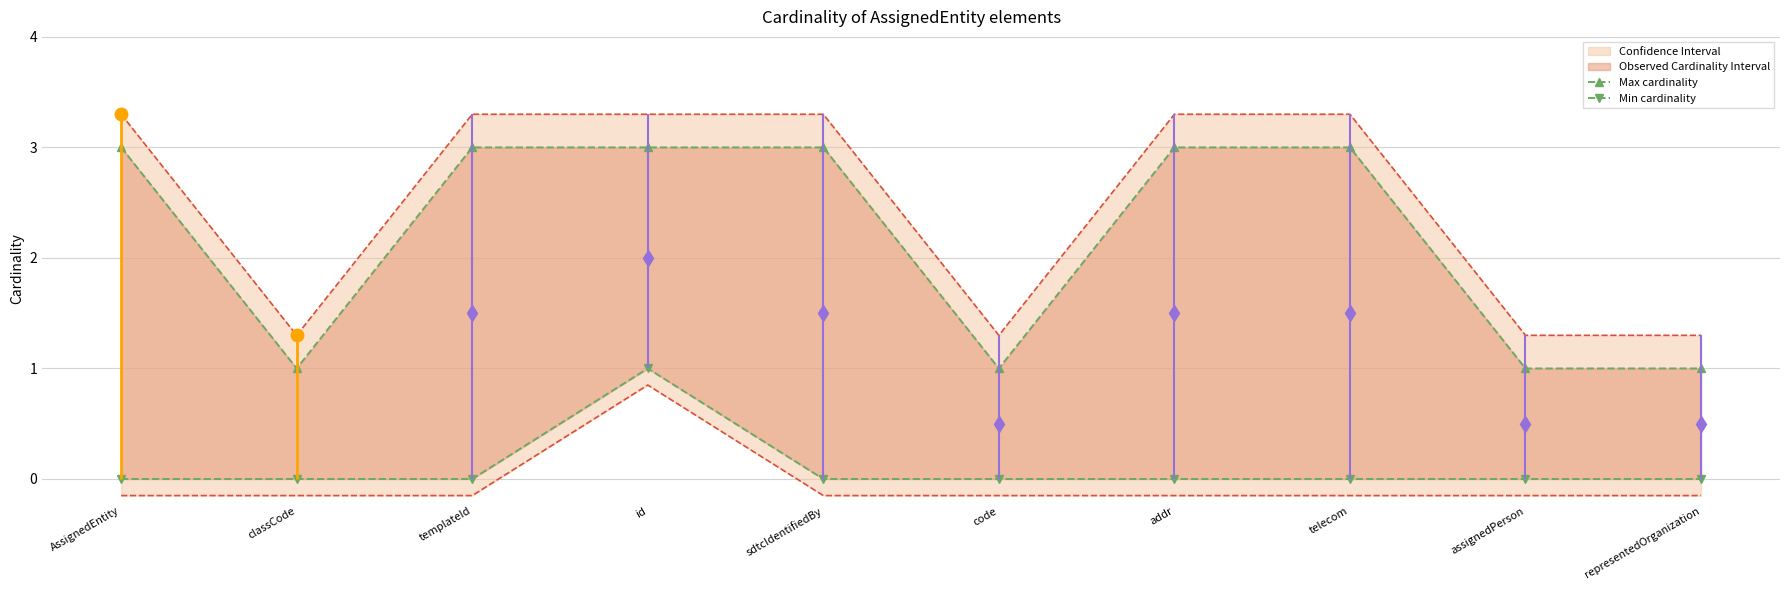

Which series has the largest total across all categories?

Max cardinality